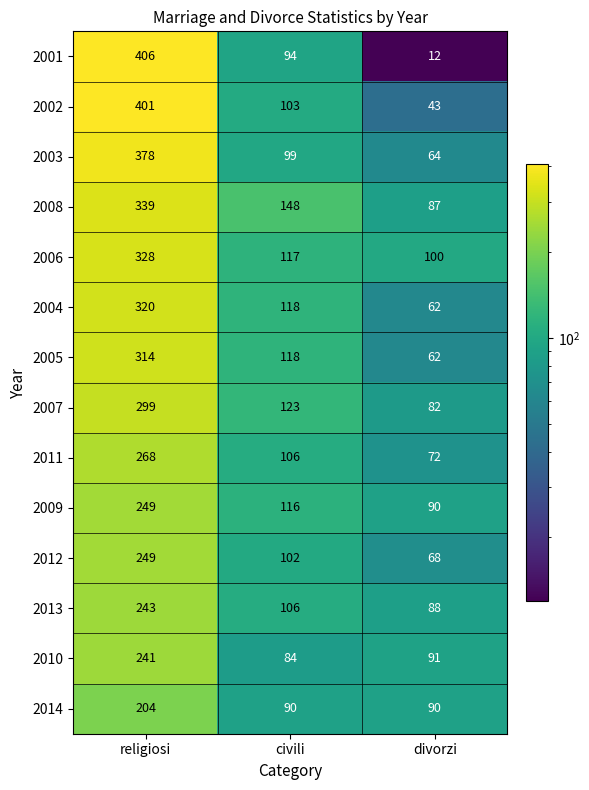

What is the smallest value displayed?

12